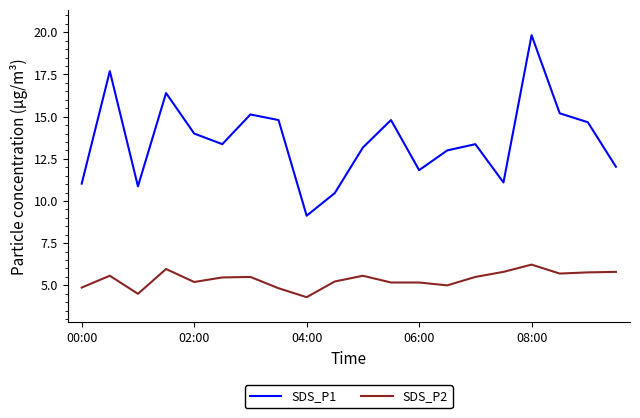

Is this an area chart (filled region under the line)?

No